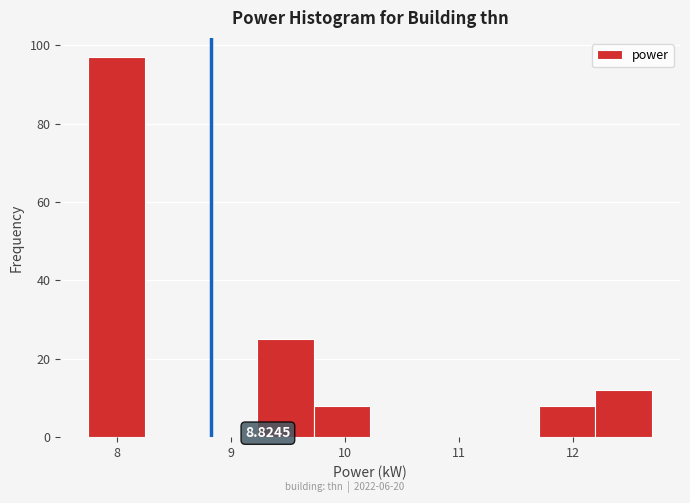

Which range on the x-axis has the tallest bar?

7.8 to 8.2